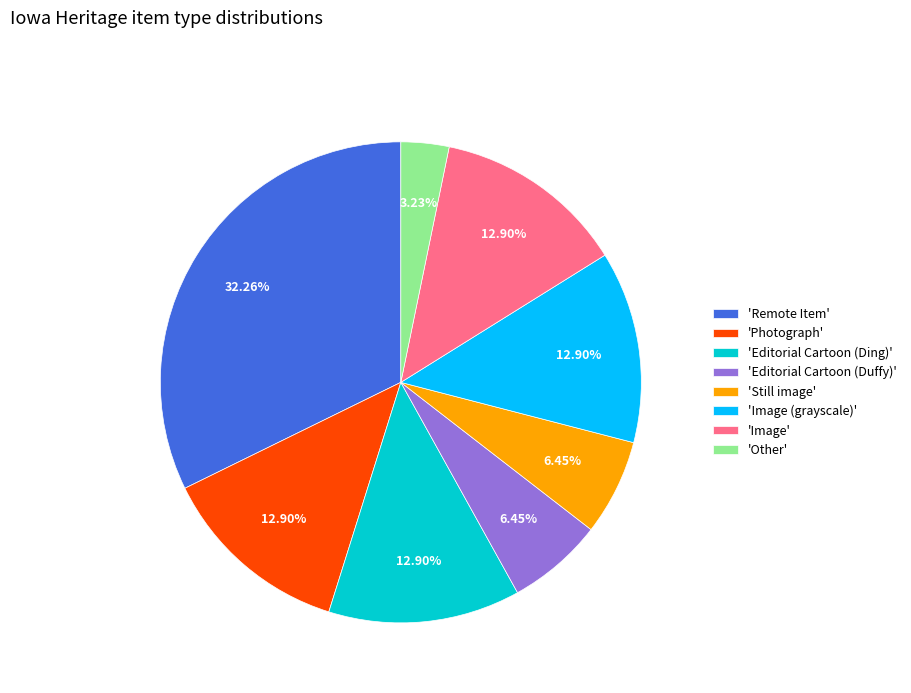

What is the smallest slice in the pie chart?

'Other'